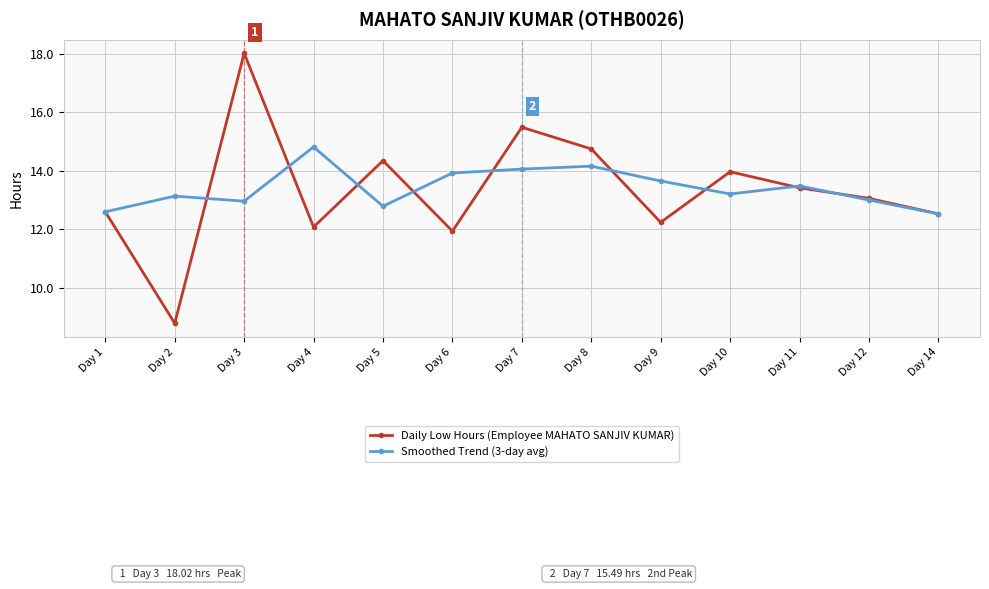

At which label does Daily Low Hours (Employee MAHATO SANJIV KUMAR) reach its minimum?

Day 2